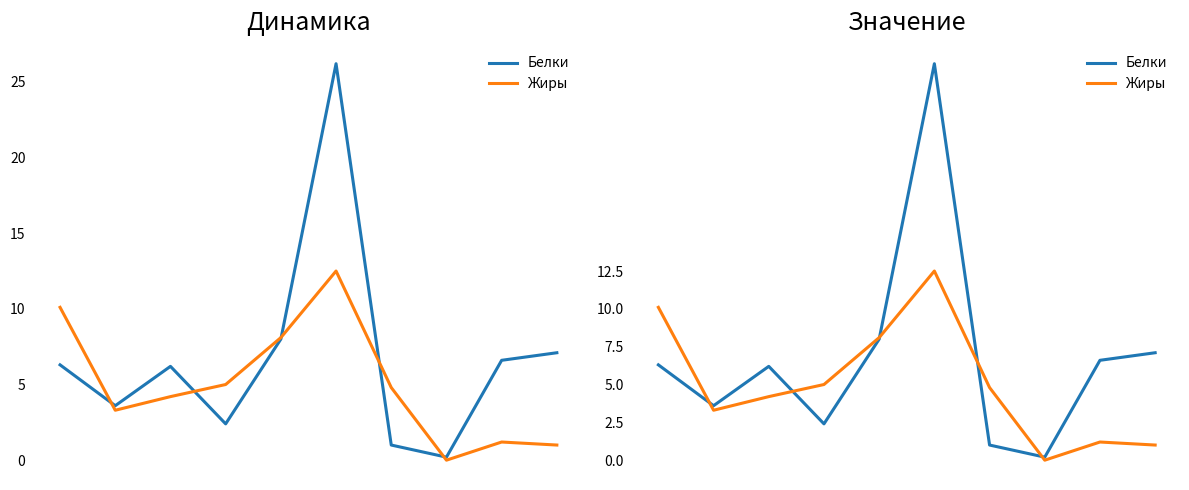

Which series ends up on top after the final intersection of Белки and Жиры?

Белки